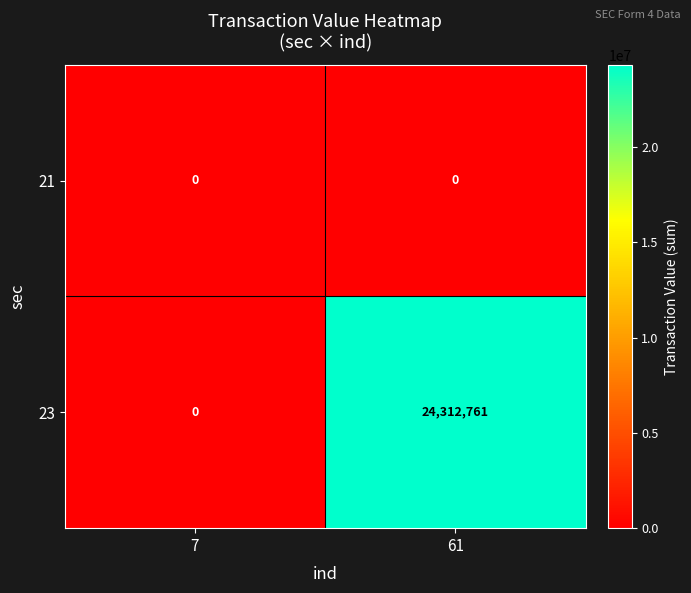

Which series has the largest total across all categories?

23